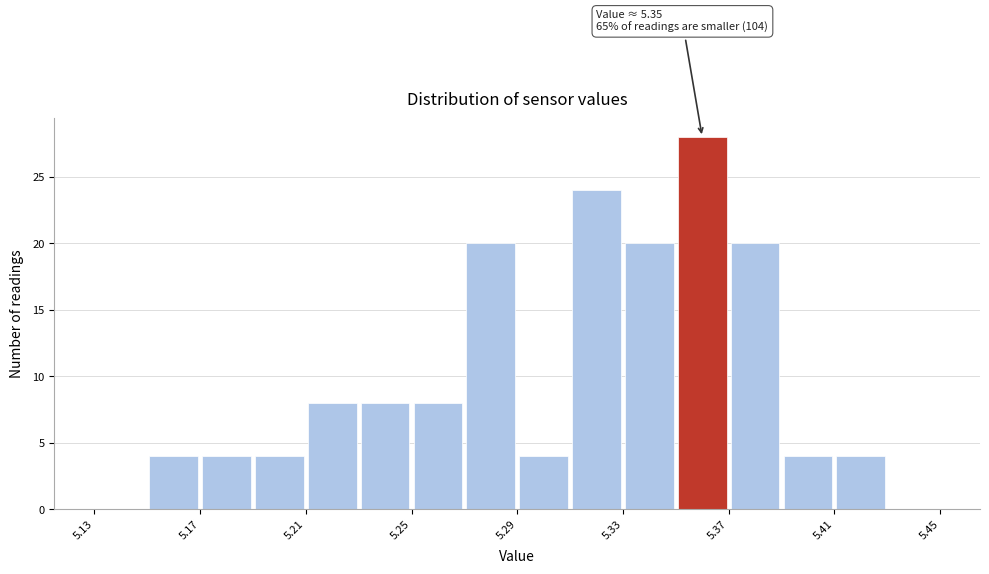

Over which range of the x-axis is the bar tallest?

5.35 to 5.37